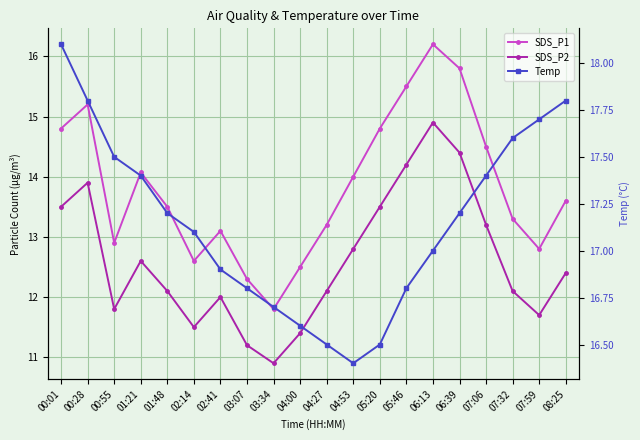

At 01:21, list the series in order from smallest to largest.

SDS_P2, SDS_P1, Temp